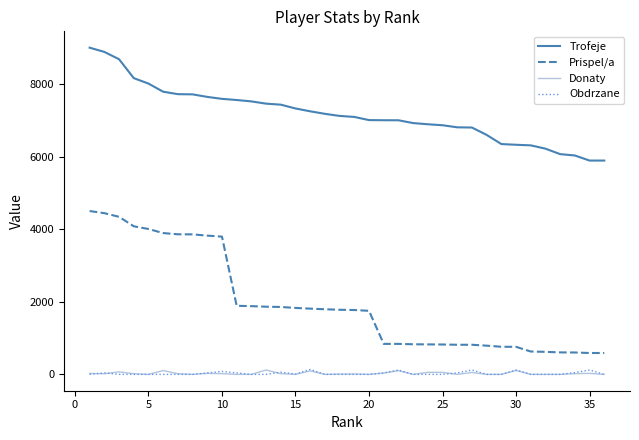

Which series has the largest range (max minus min)?

Prispel/a